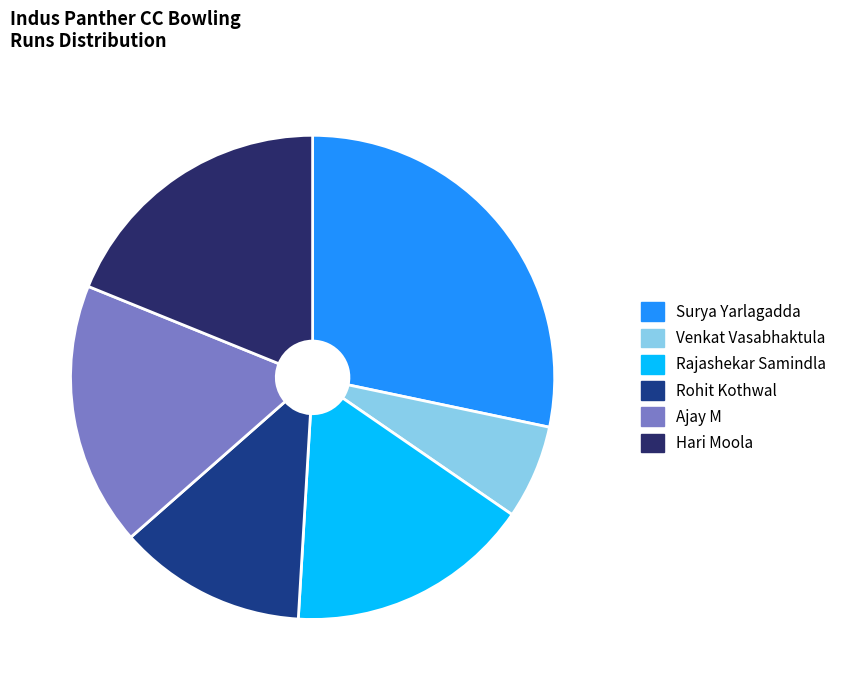

What is the largest slice in the pie chart?

Surya Yarlagadda